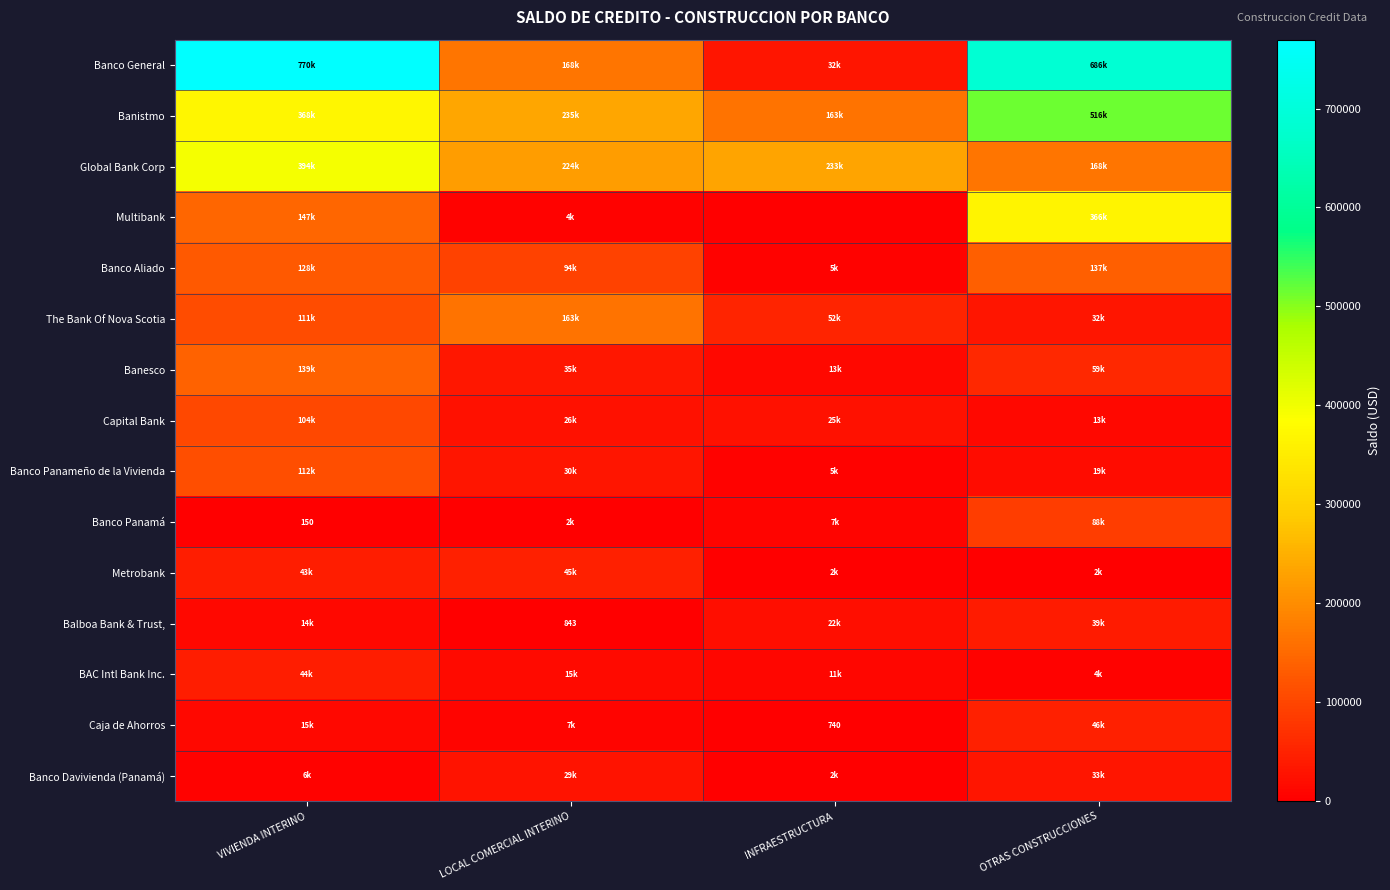

At which label is Metrobank closest to 23450?

VIVIENDA INTERINO